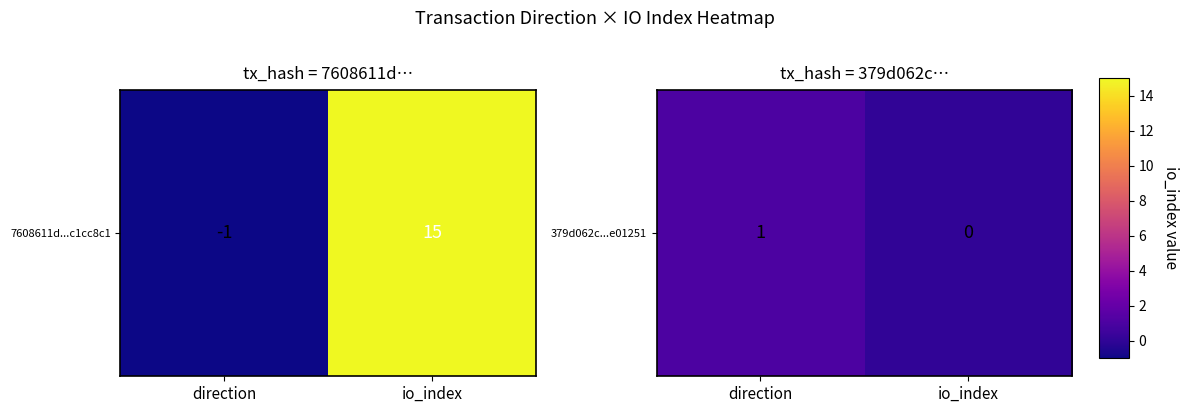

How many series are shown in this chart?

1